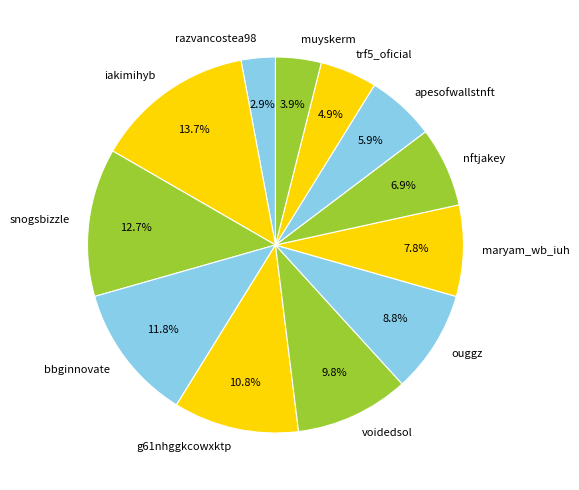

Is it true that iakimihyb is 14% of the pie?

True